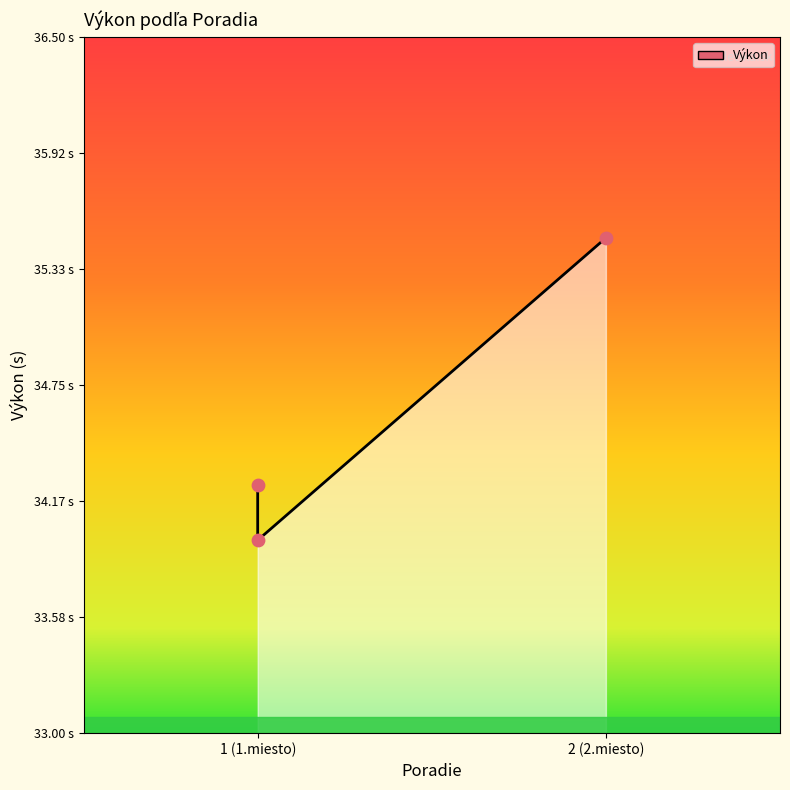

What is the change in value from 1 (1.miesto) to 1 (1.miesto)?

-0.3